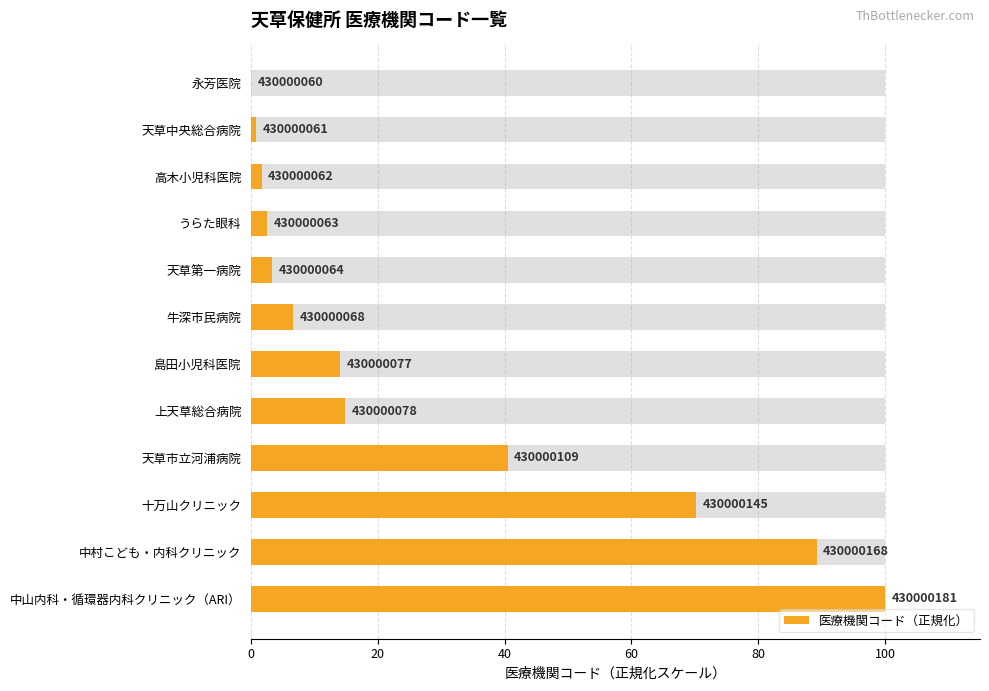

At which category does the chart reach its peak across all series?

中山内科・循環器内科クリニック（ARI）